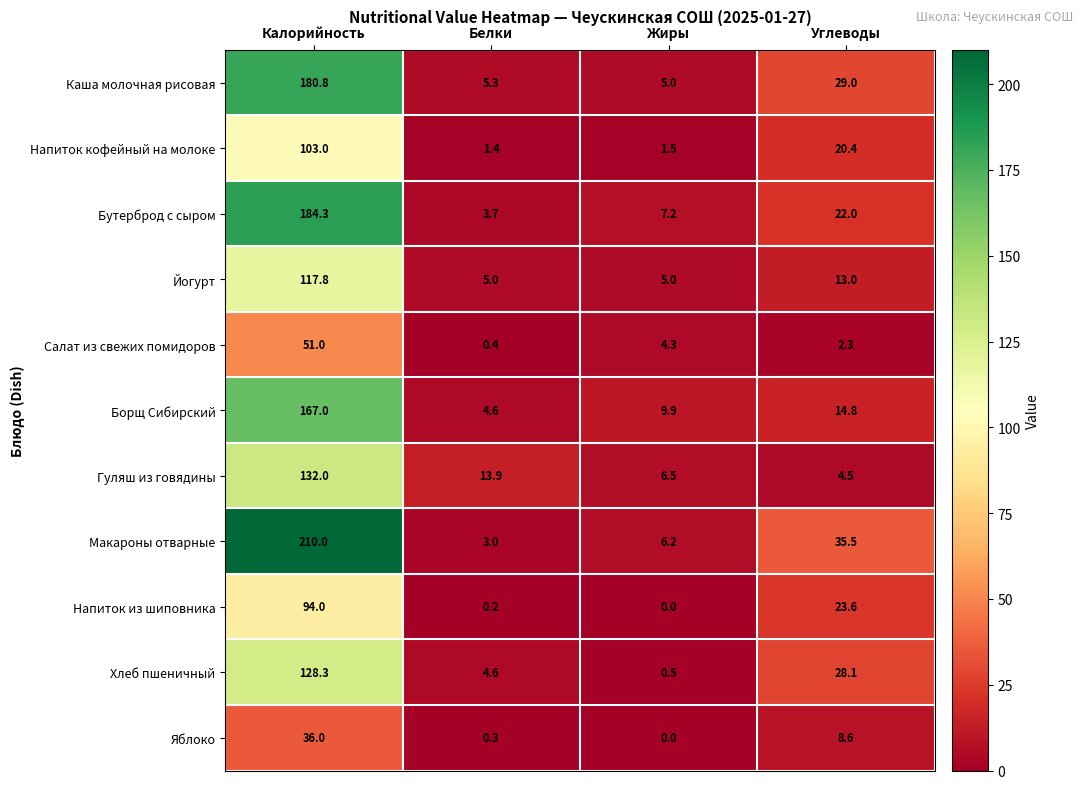

What is the sum of the Яблоко values at Белки and Углеводы?

8.9